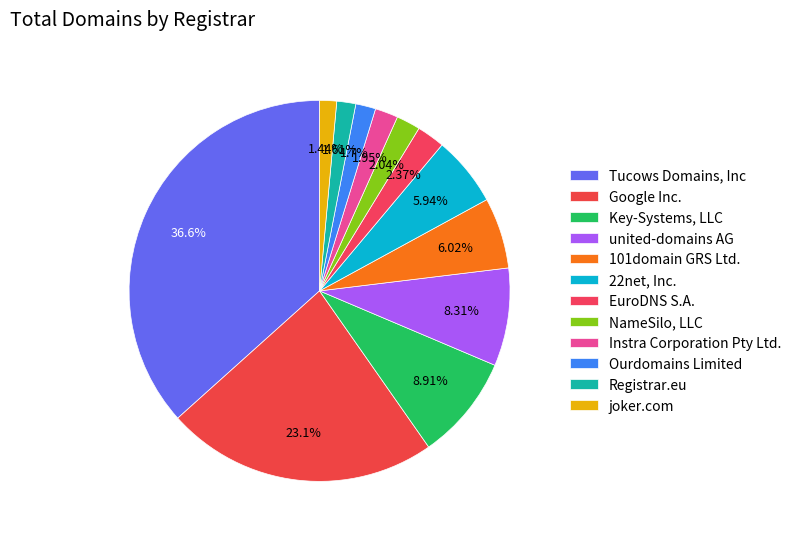

How many segments does this pie chart have?

12